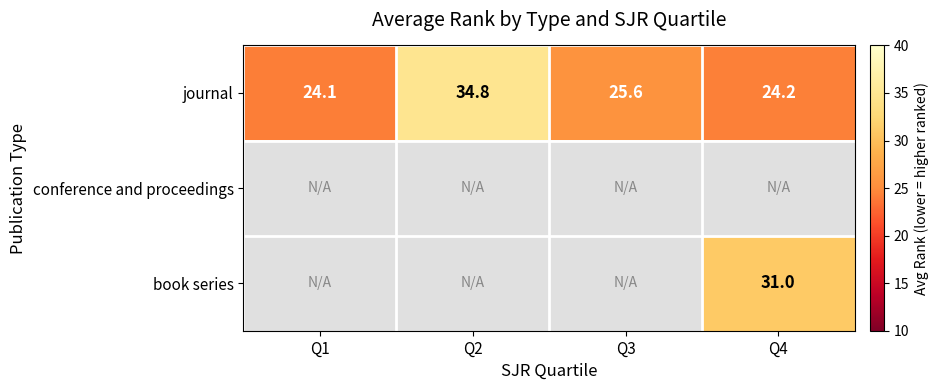

What is the approximate value of journal at Q2?

34.8